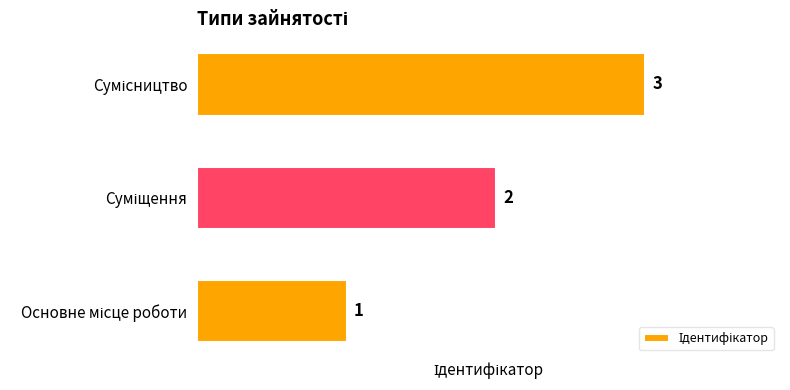

What is the greatest value displayed?

3